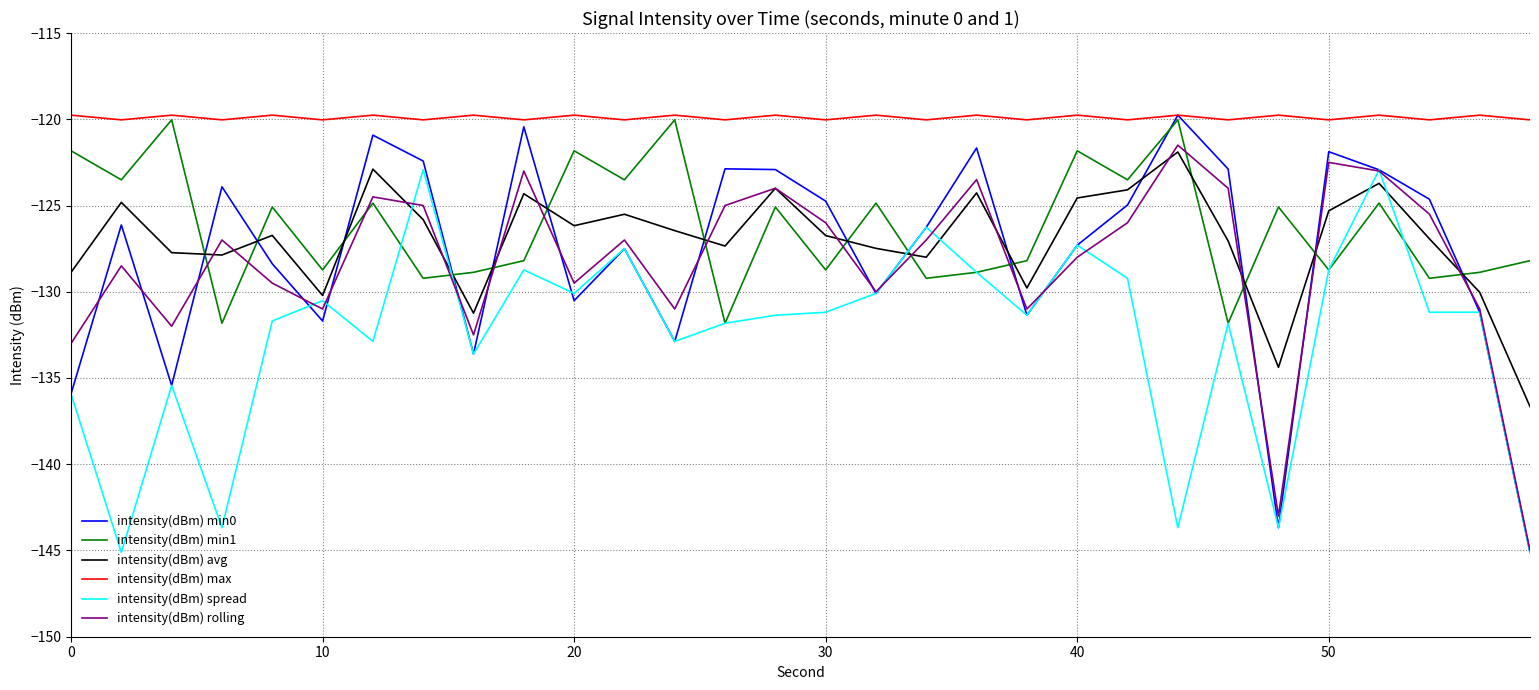

Which series has the largest range (max minus min)?

intensity(dBm) min0